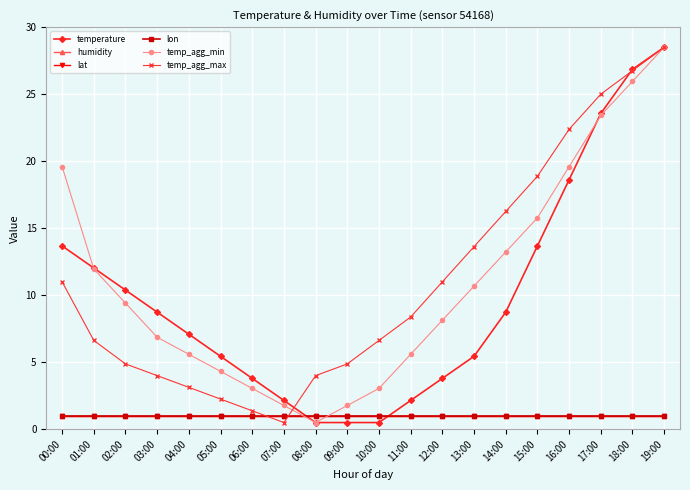

How many lines are shown in the chart?

6